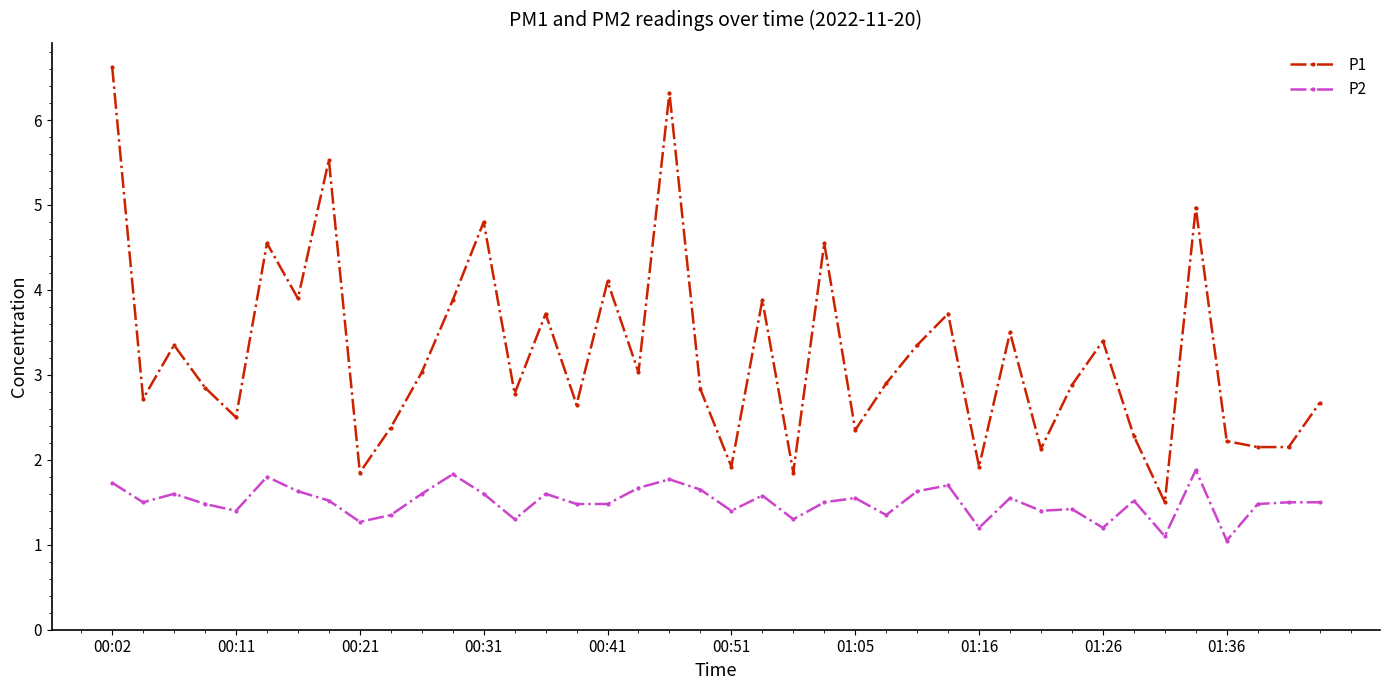

What is the smallest value displayed?

1.1